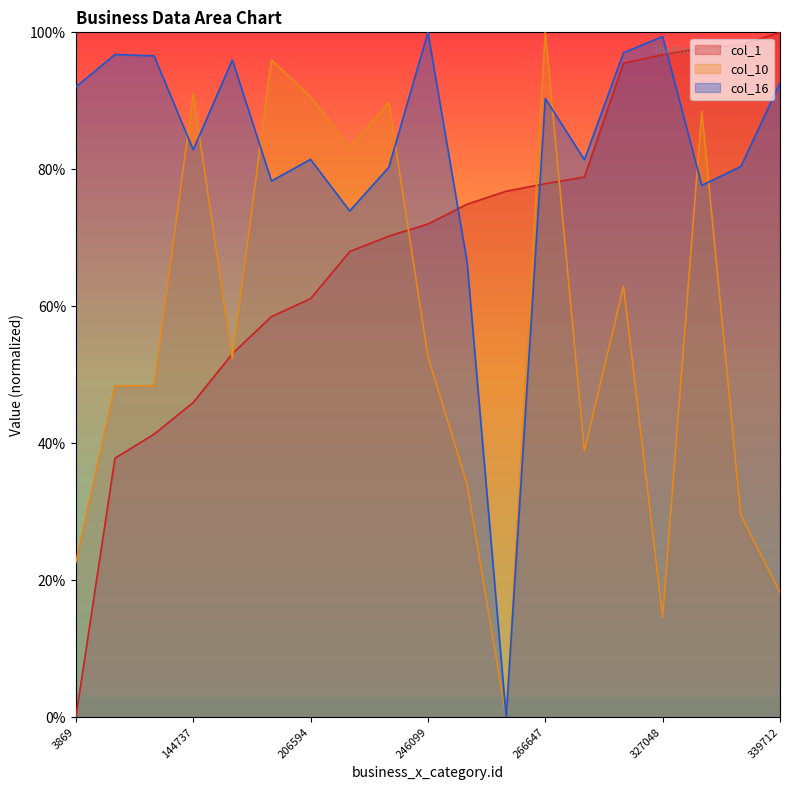

Rank the series at 101477 from lowest to highest value.

col_1, col_10, col_16